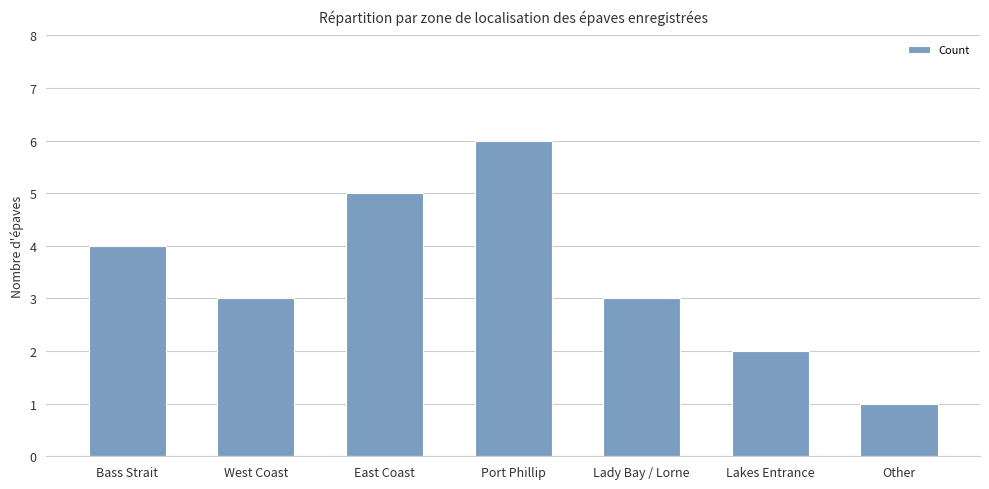

What position from the left is Port Phillip?

4